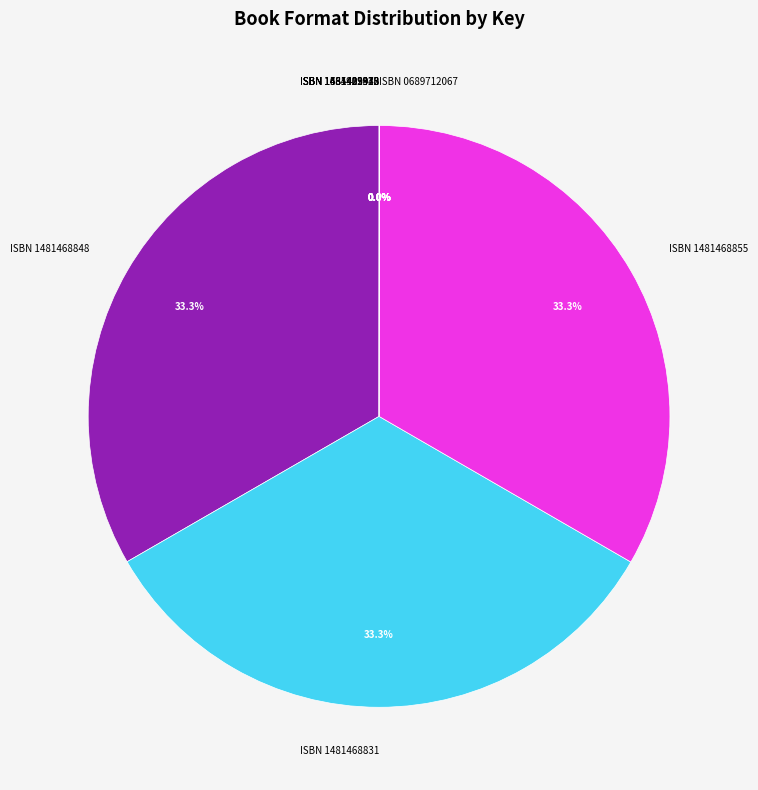

What percentage do ISBN 1481468831 and ISBN 1481468855 together represent?

66.7%